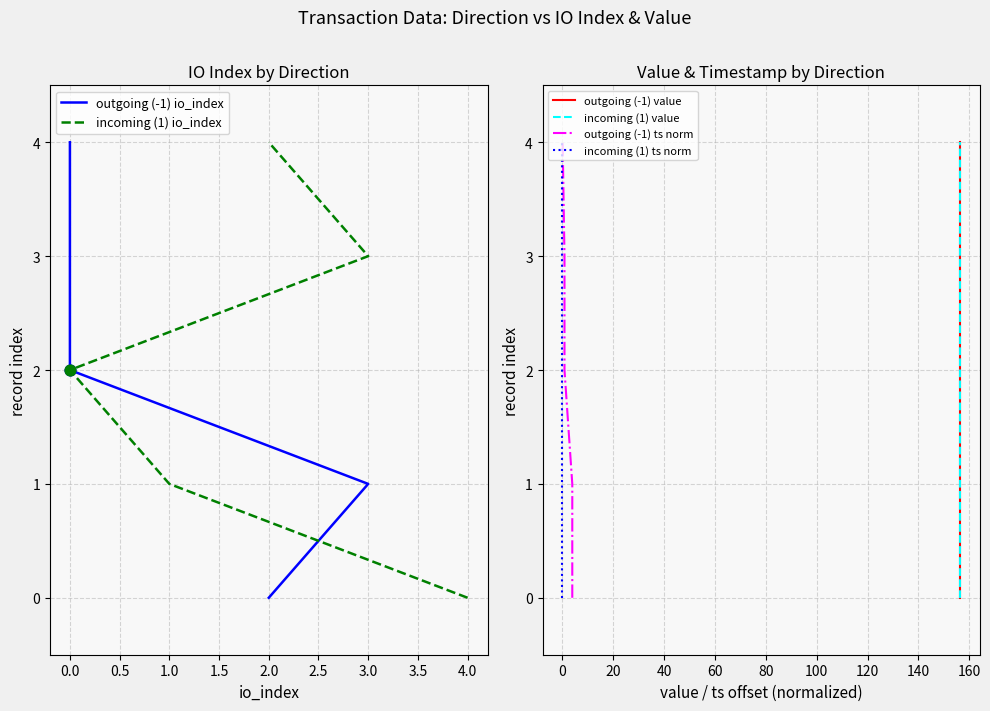

Is the value of incoming (1) ts norm at 0.5 greater than the value of incoming (1) value at 0.5?

No